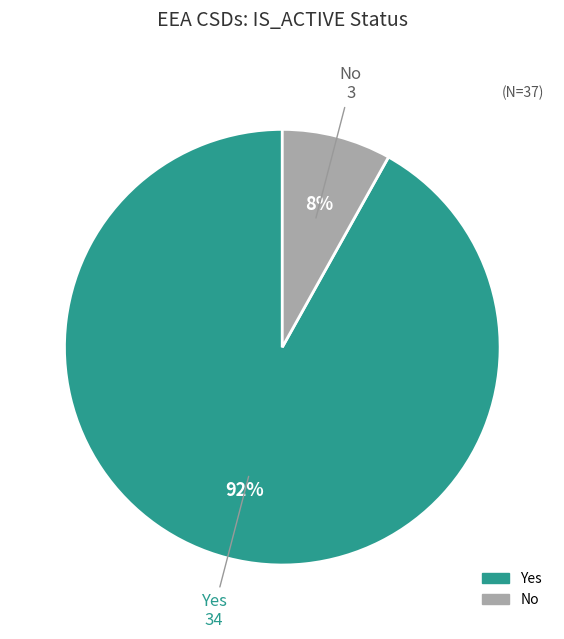

What is the majority slice?

Yes